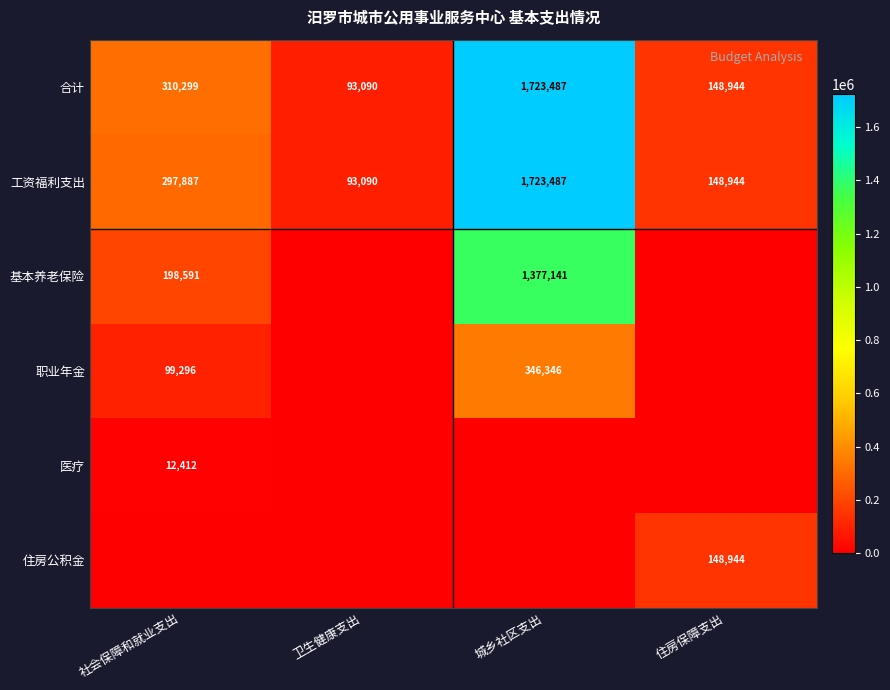

What is the sum of the 工资福利支出 values at 城乡社区支出 and 卫生健康支出?

1816577